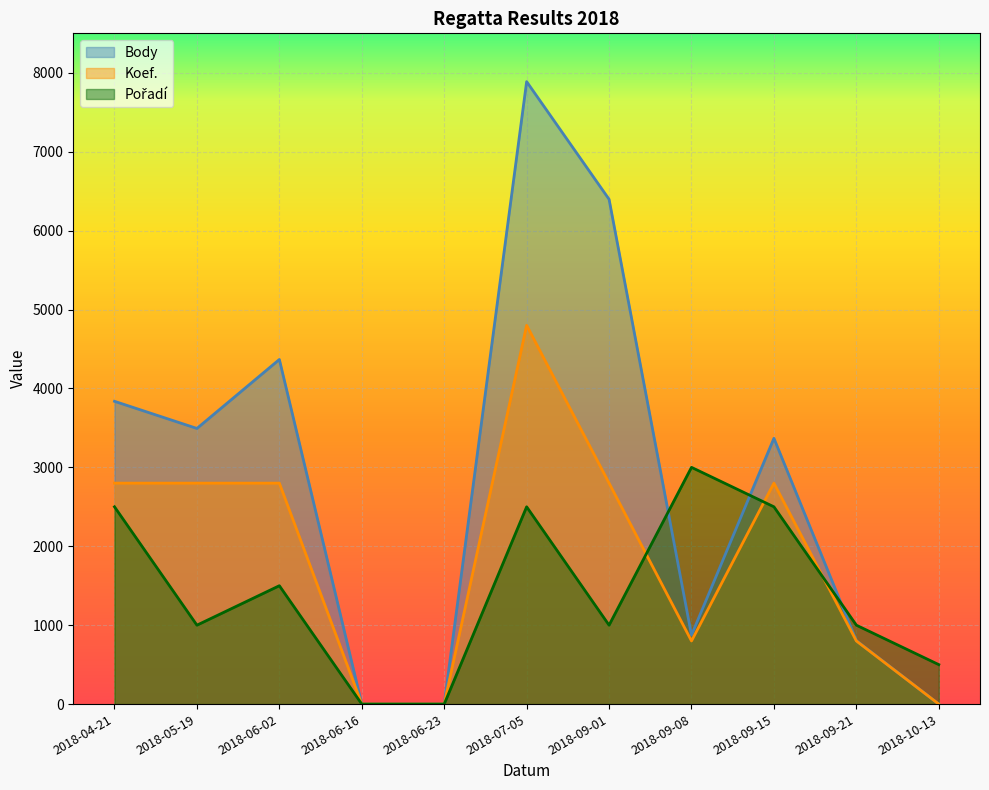

What is the total value across all series at 2018-05-19?

7293